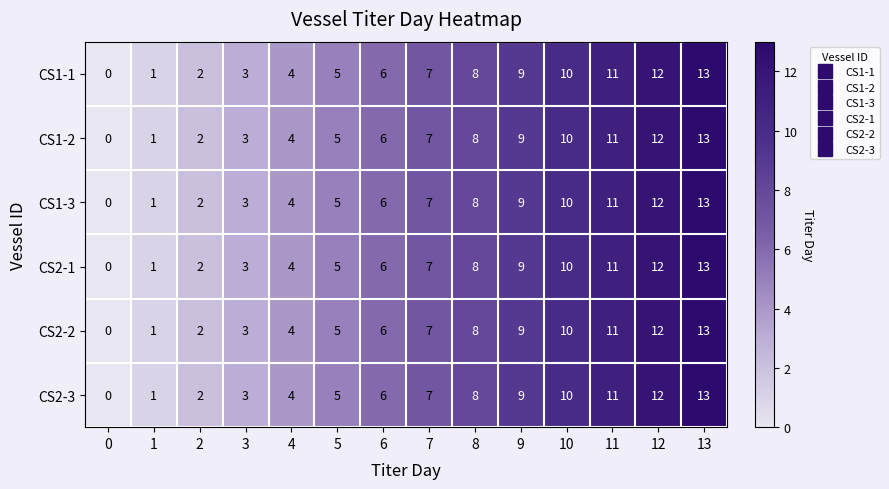

How many series are shown in this chart?

6